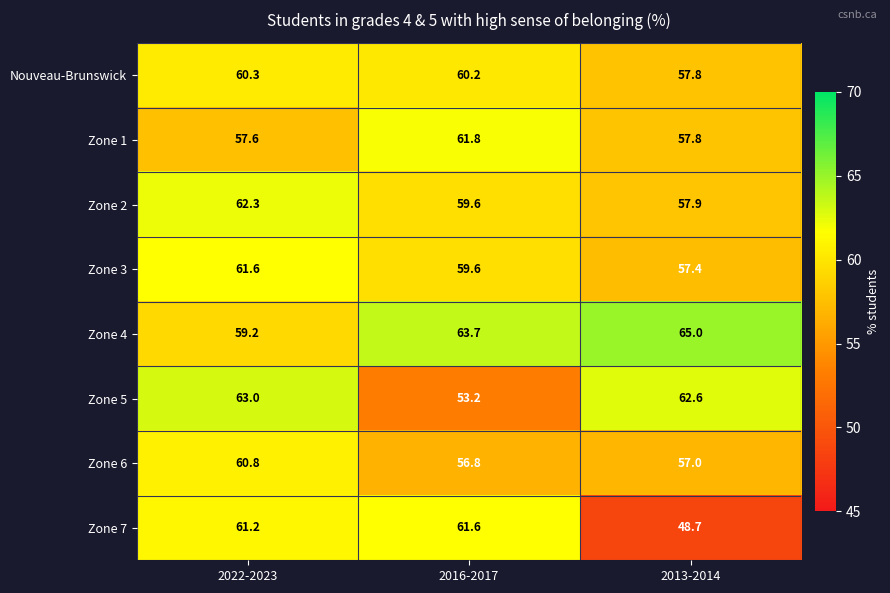

What is the difference between the maximum and minimum values in the Nouveau-Brunswick series?

2.5